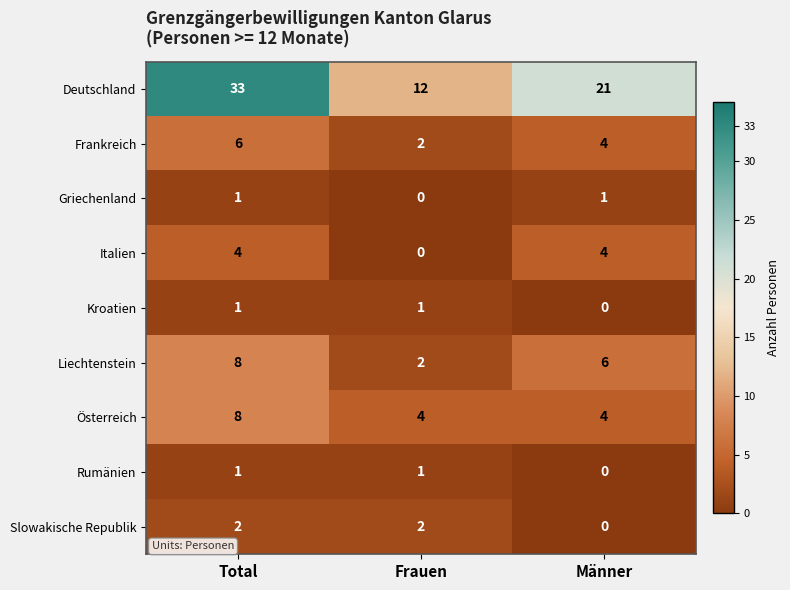

The value of Griechenland at Männer is 1. True or false?

True